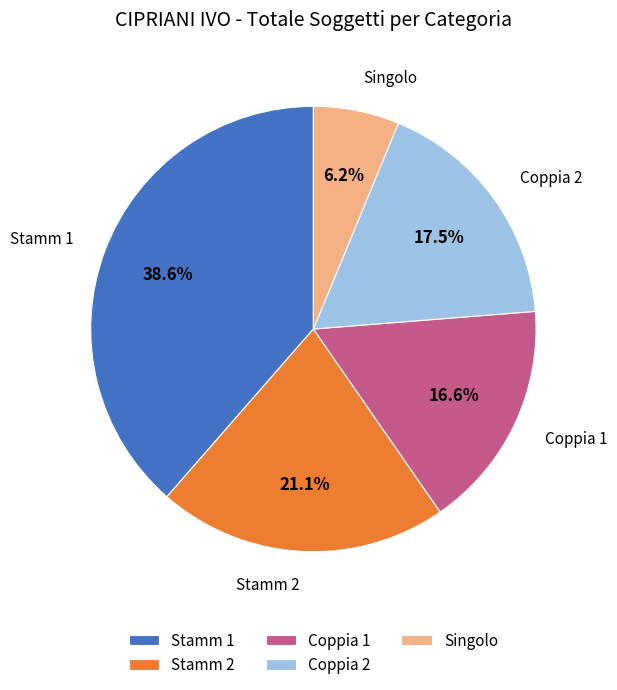

Combined, what portion of the pie is Singolo and Stamm 2?

27.3%